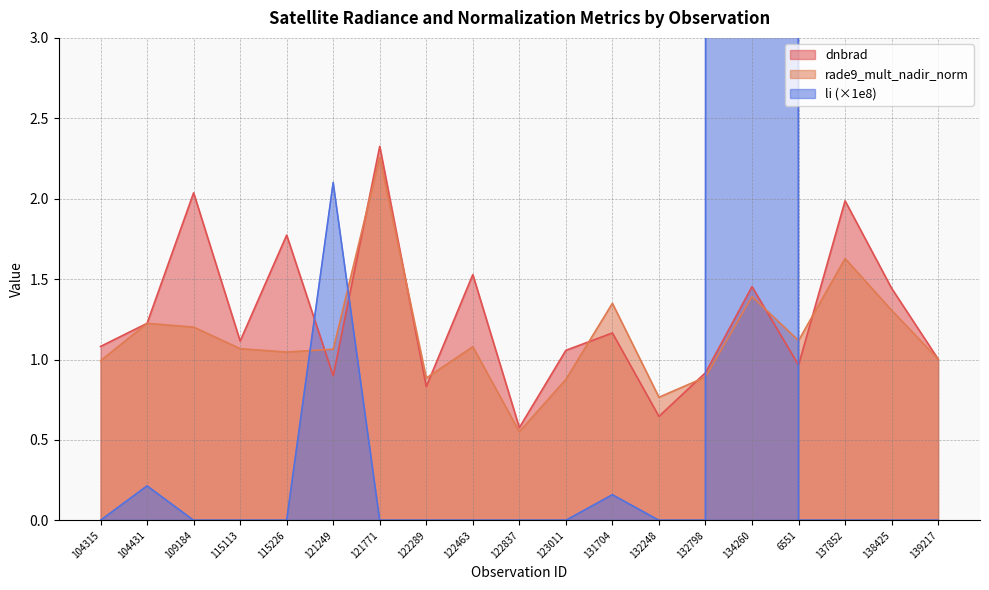

How many lines are shown in the chart?

3